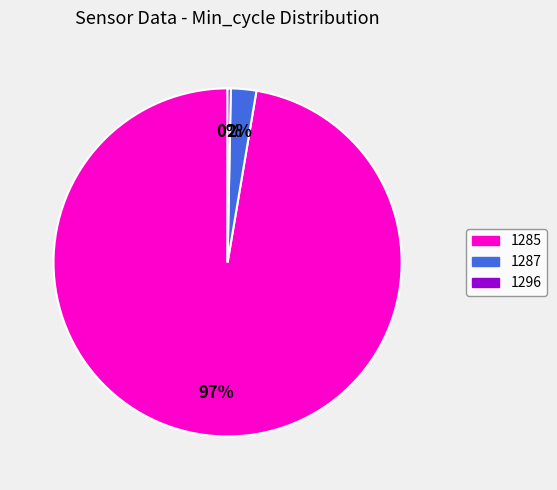

Combined, do 1285 and 1287 account for over 50%?

Yes